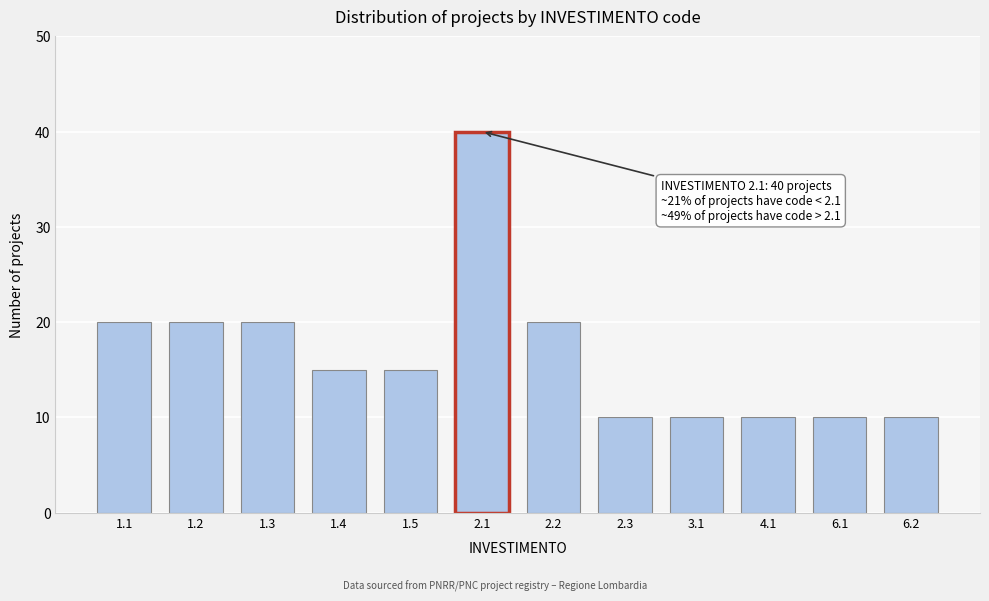

Reading right to left, extract all data points from this chart.

10	10	10	10	10	20	40	15	15	20	20	20